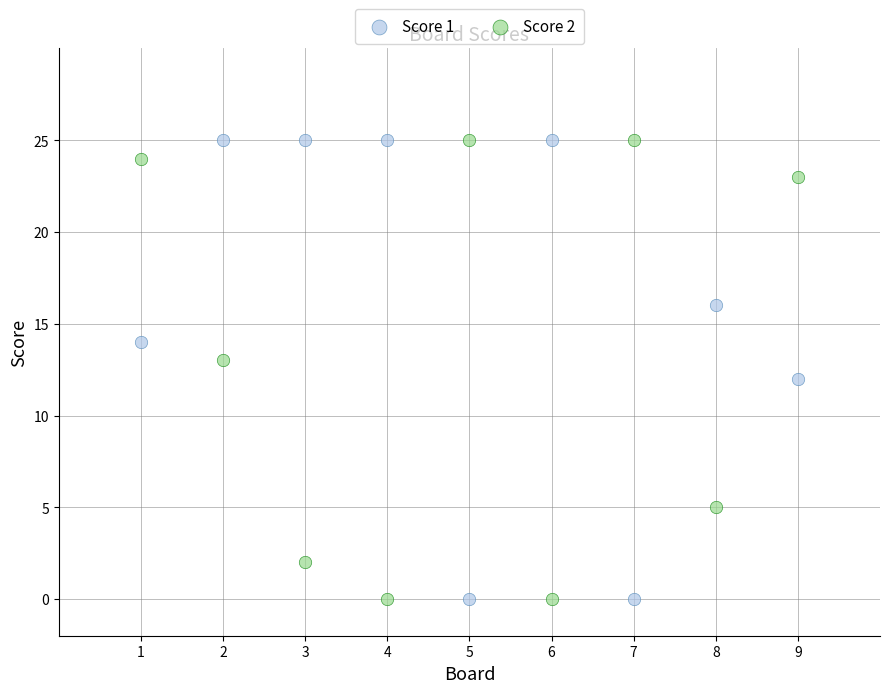

What is the X range (max minus min) for the scatter plot?

8